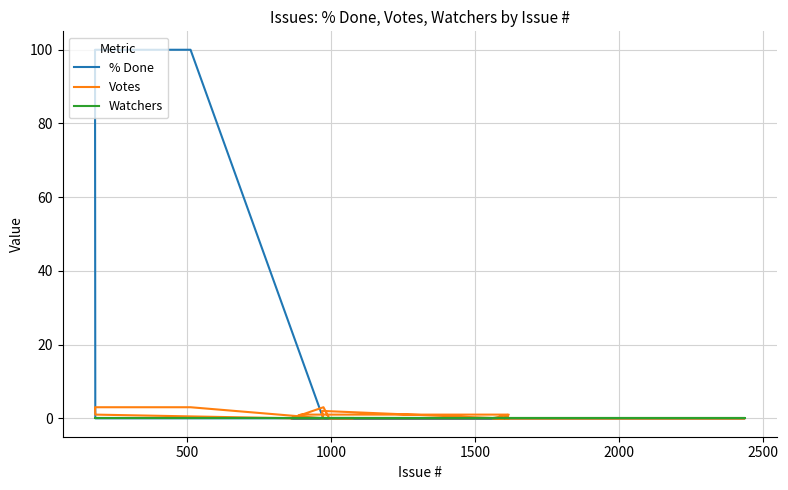

True or false: Watchers and % Done intersect in this chart.

False